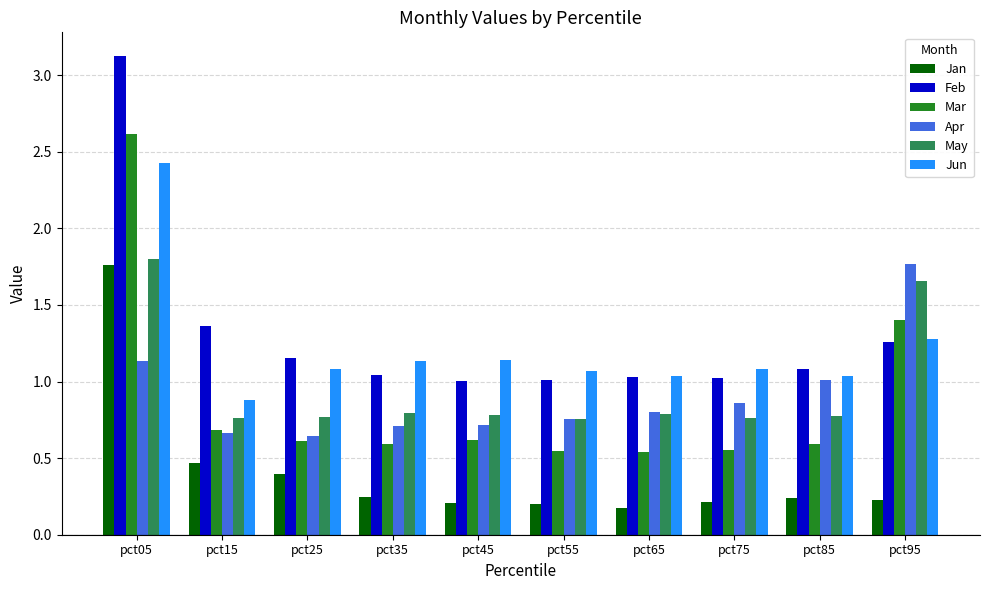

Count the number of categories in the chart.

10